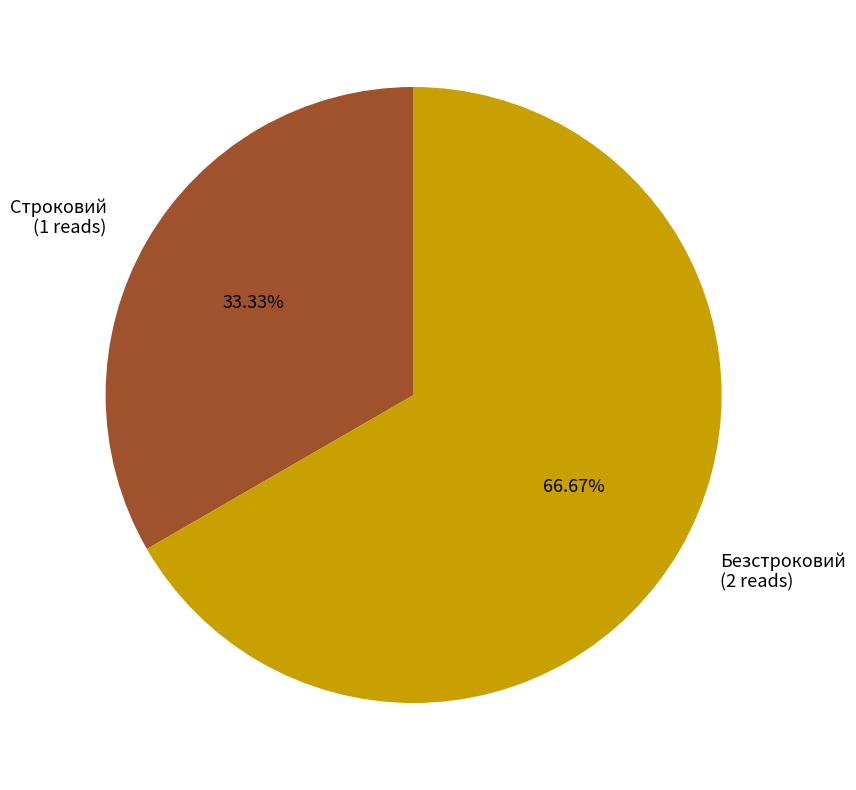

To the nearest percent, what is the average slice percentage?

50%